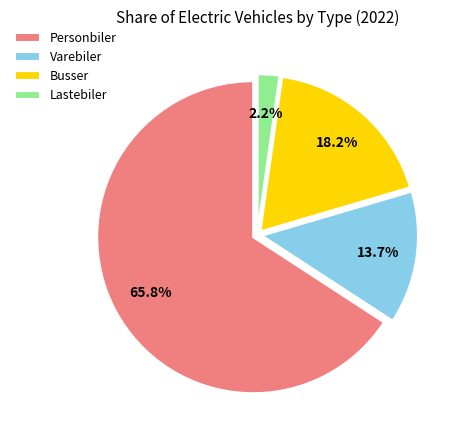

True or false: Personbiler accounts for 66% of the total.

True